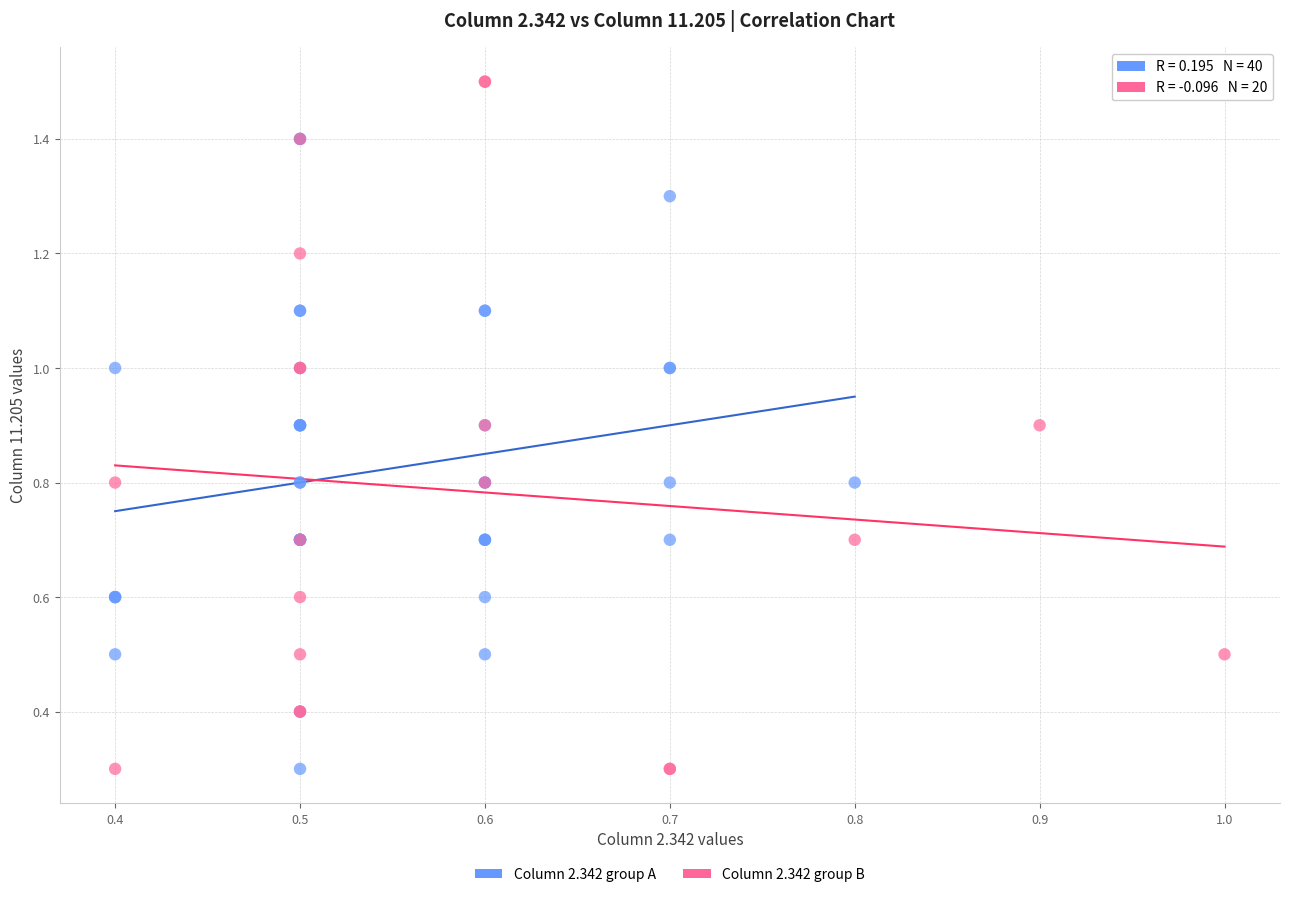

Which series has the widest spread of Y values?

Column 2.342 group B